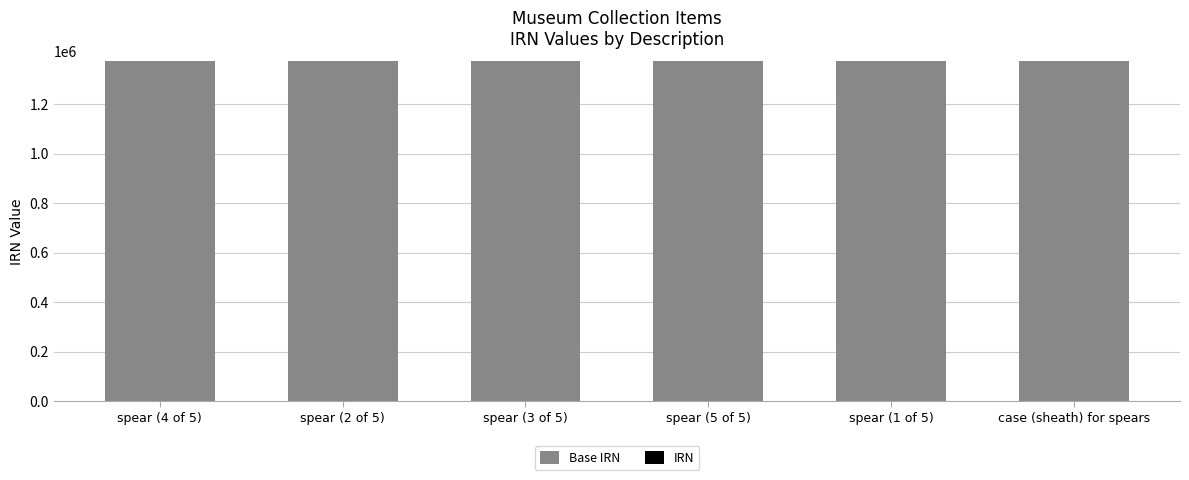

How many data points does each series have?

6